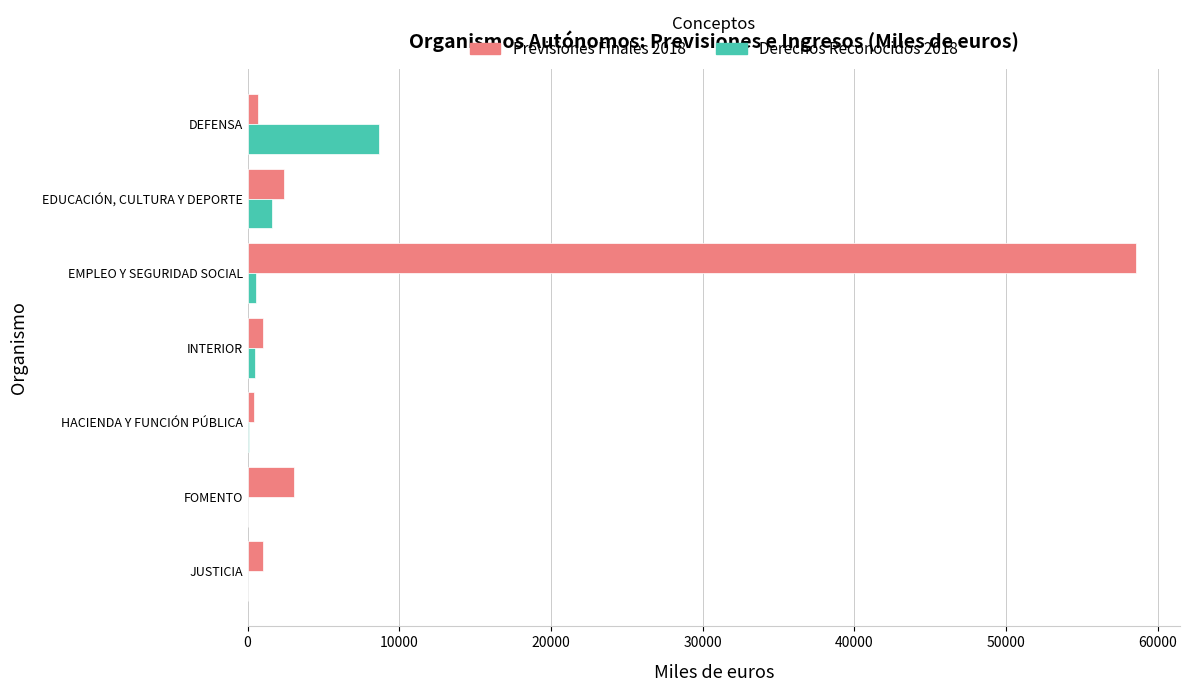

At which label does Derechos Reconocidos 2018 reach its peak?

DEFENSA